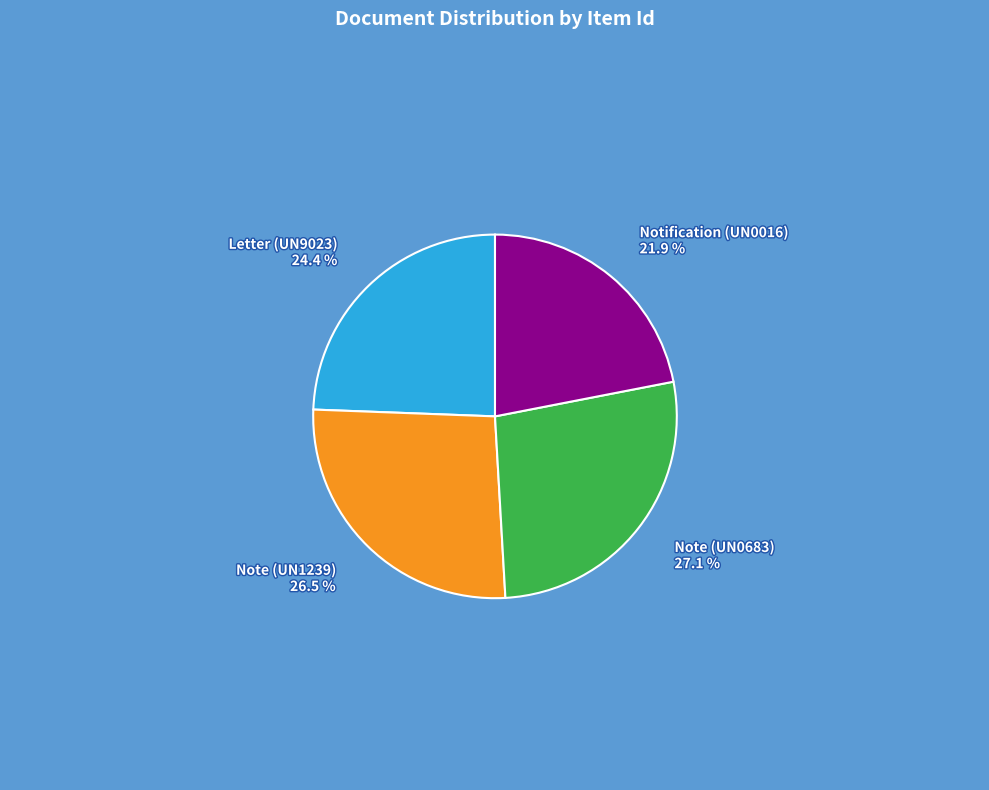

Which has a higher value, Note (UN1239) or Note (UN0683)?

Note (UN0683)